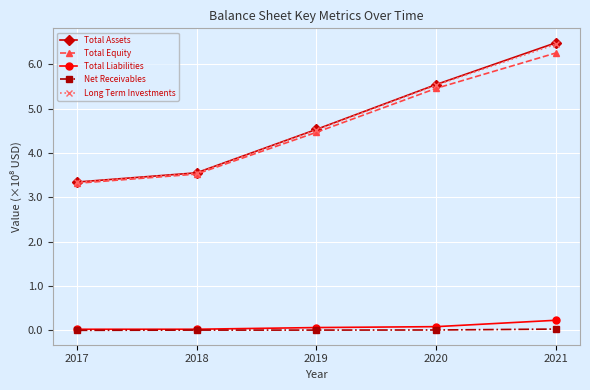

Is this an area chart (filled region under the line)?

No